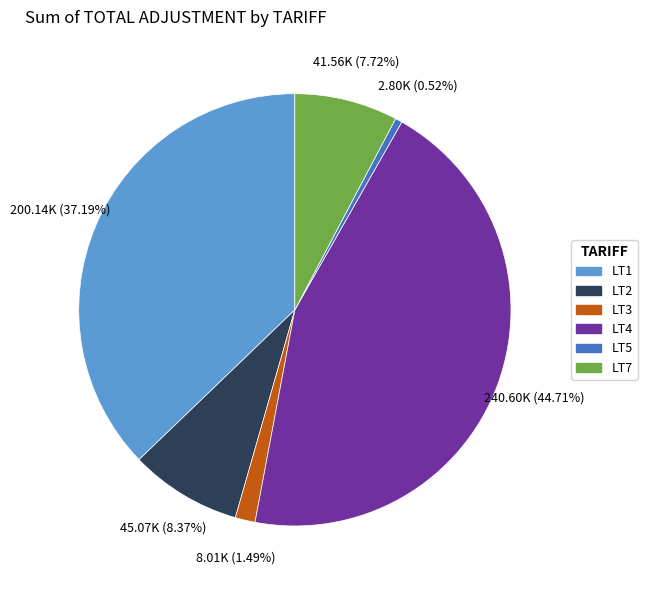

What percentage is the LT3 slice, to the nearest percent?

1%